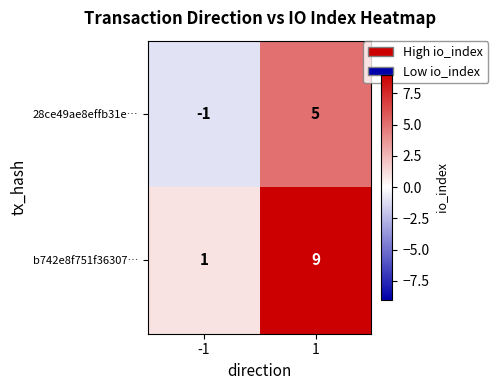

Rank the series at 1 from lowest to highest value.

28ce49ae8effb31e…, b742e8f751f36307…